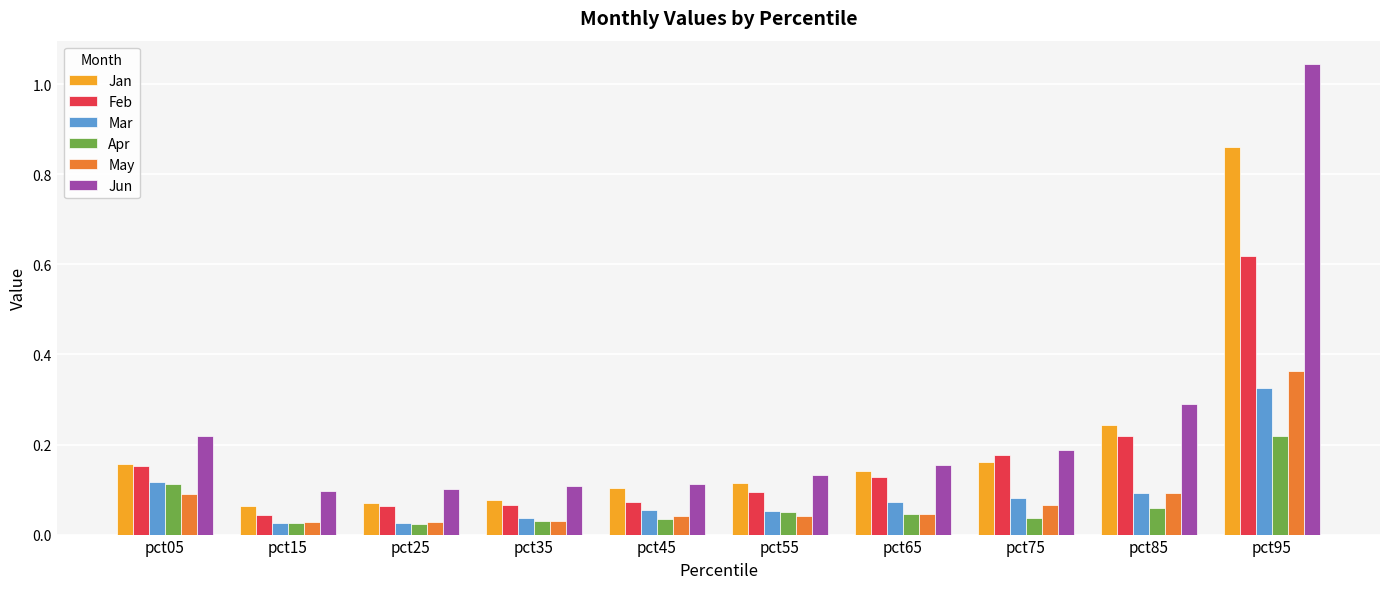

Does the chart contain any negative values?

No